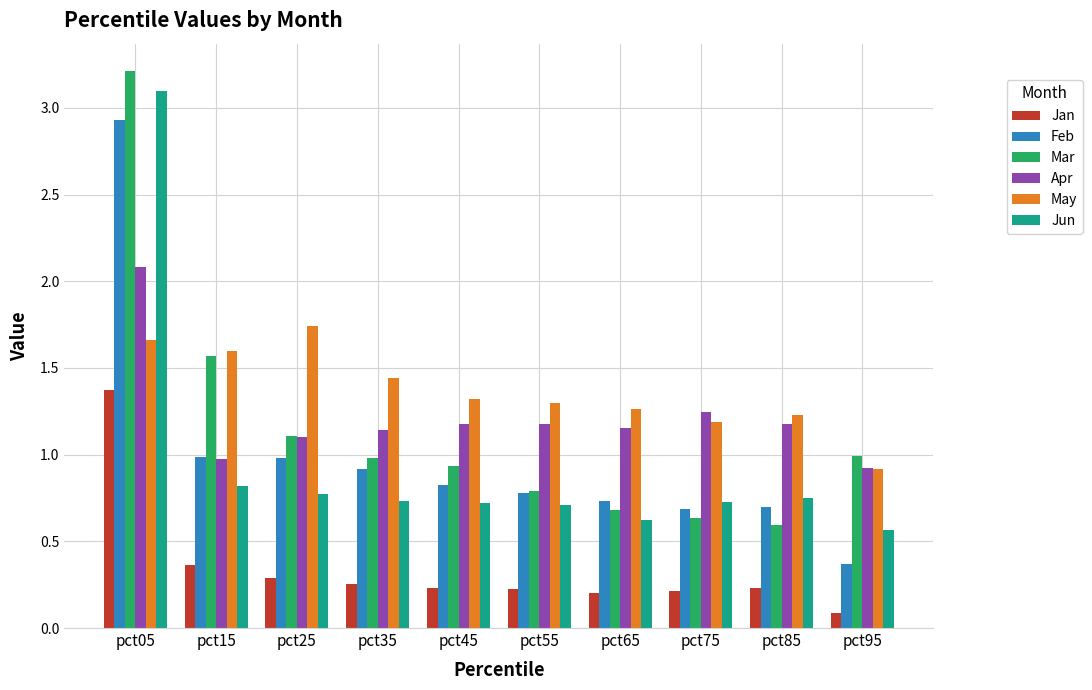

How many bars are there in each group?

6